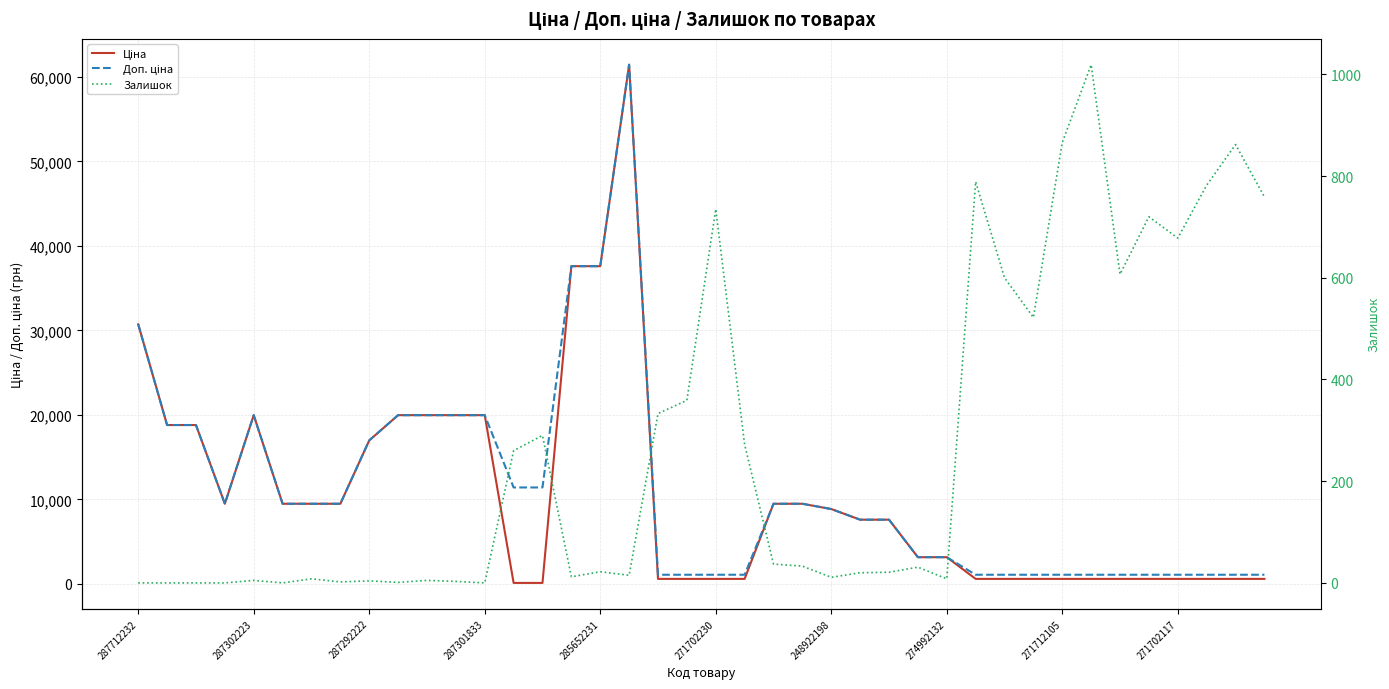

What is the label of the 37th point from the right?

287301833